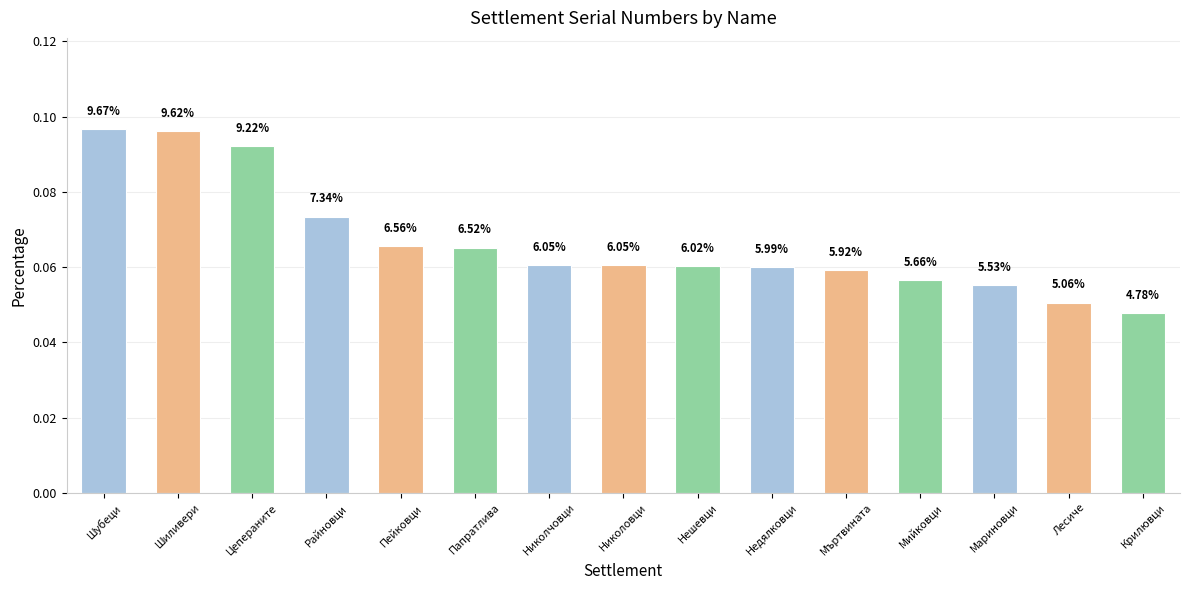

Are the bars grouped side by side (vs. stacked)?

No